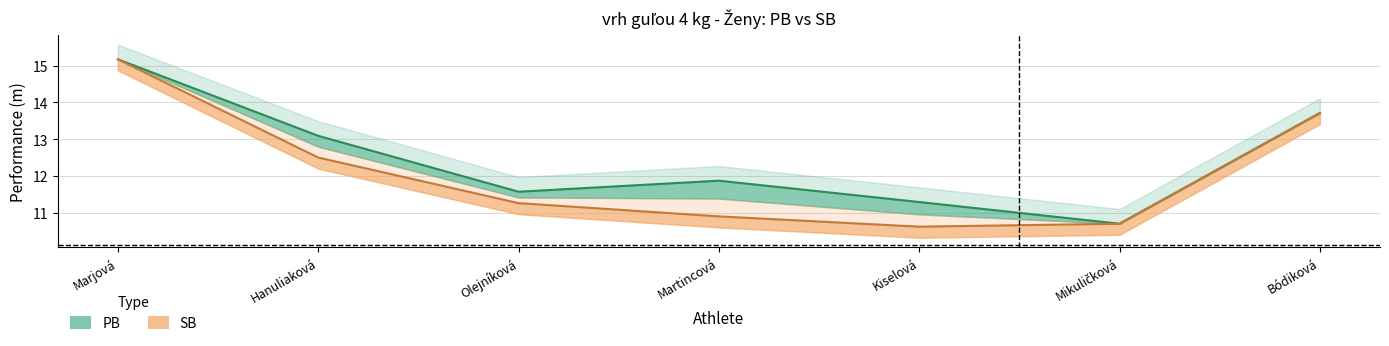

Read the PB value at Kiselová.

11.3